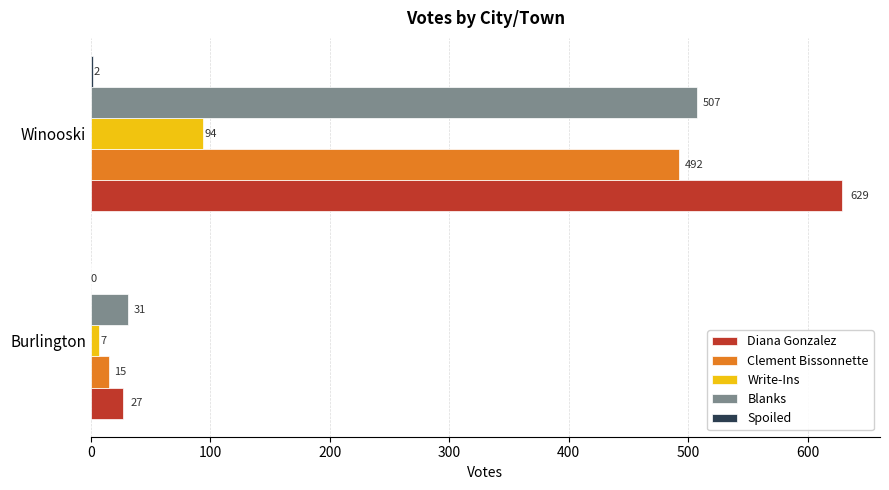

What is the sum of all Diana Gonzalez values?

656